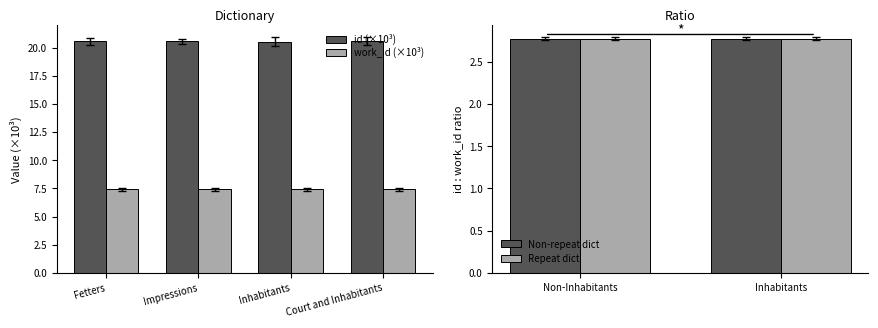

True or false: id (×10³) has a value of 20.6 at Fetters.

True